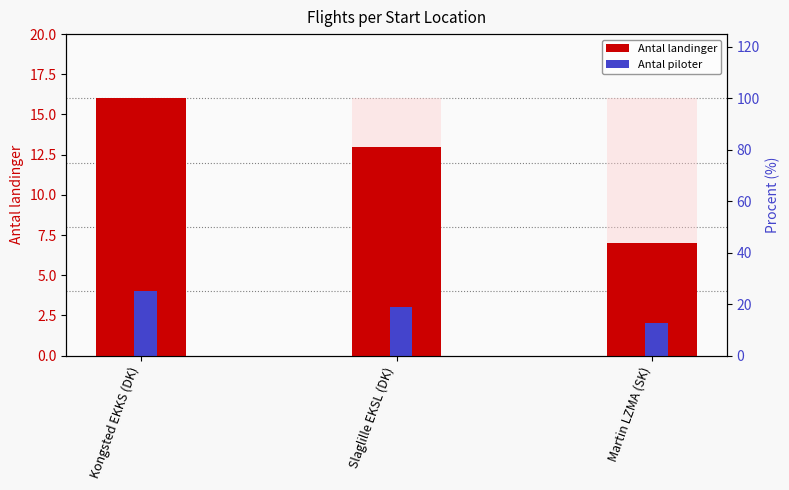

Reading left to right, extract all data points from this chart.

Antal landinger: 16	13	7
Antal piloter: 4	3	2